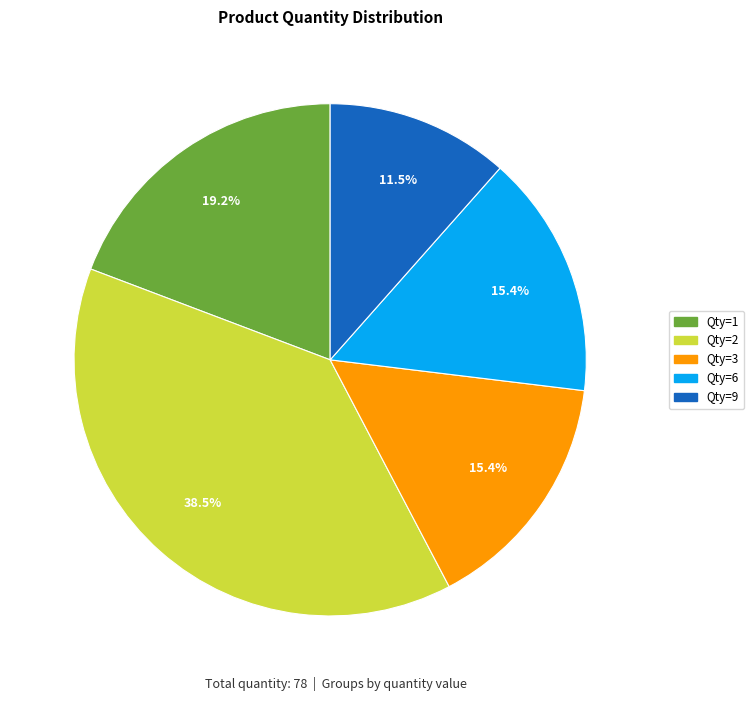

How many segments does this pie chart have?

5